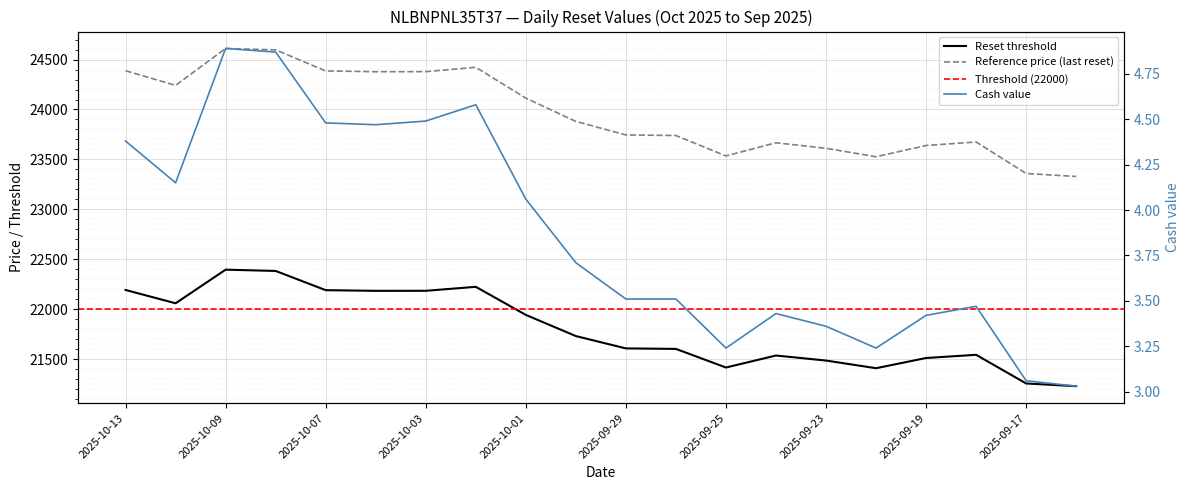

Where is Reference price nearest to the value 23970?

2025-09-30